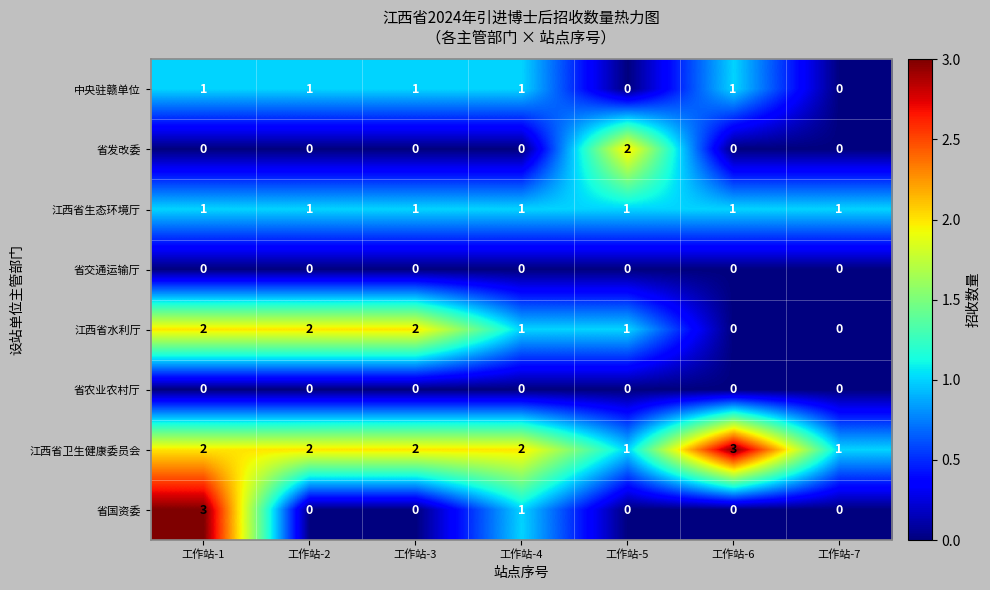

Which series has the largest range (max minus min)?

省国资委